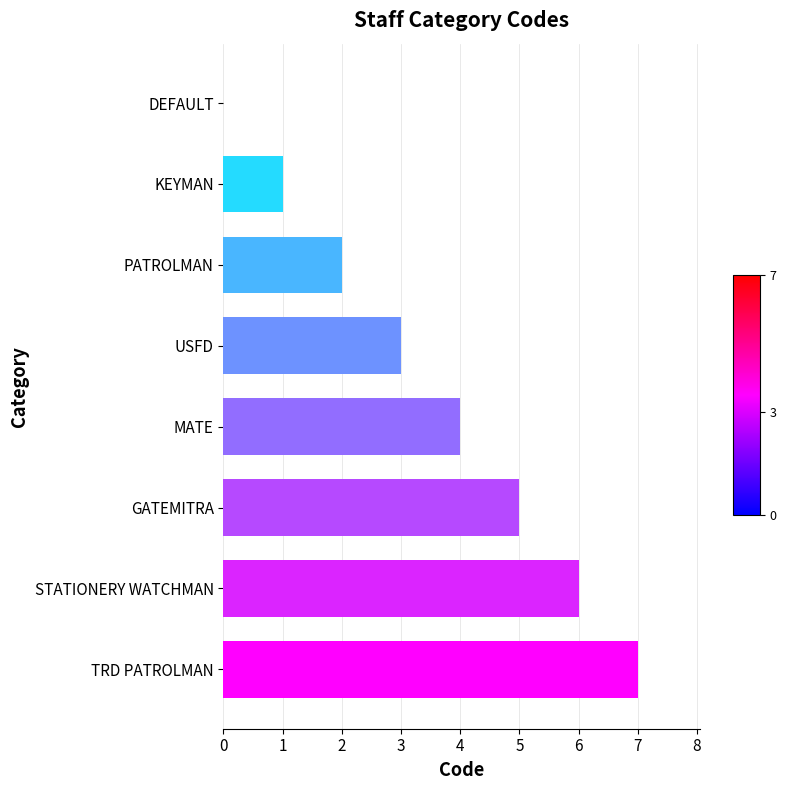

Are the bars horizontal?

Yes